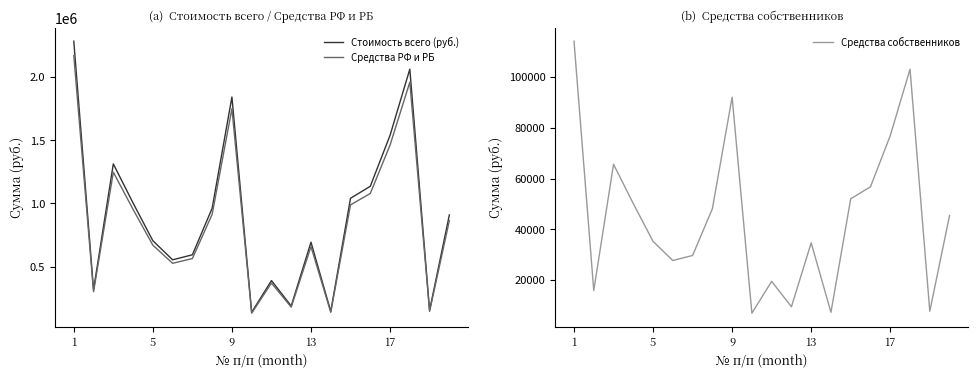

At 14, list the series in order from largest to smallest.

Стоимость всего (руб.), Средства РФ и РБ, Средства собственников